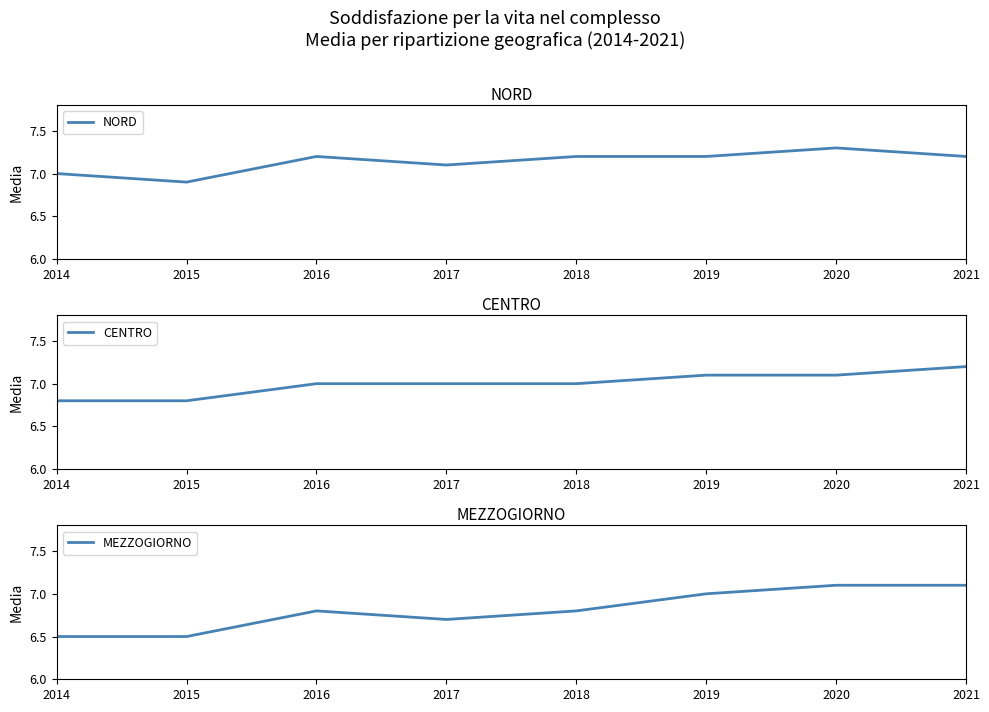

Between 2017 and 2021, which series saw the biggest shift?

MEZZOGIORNO